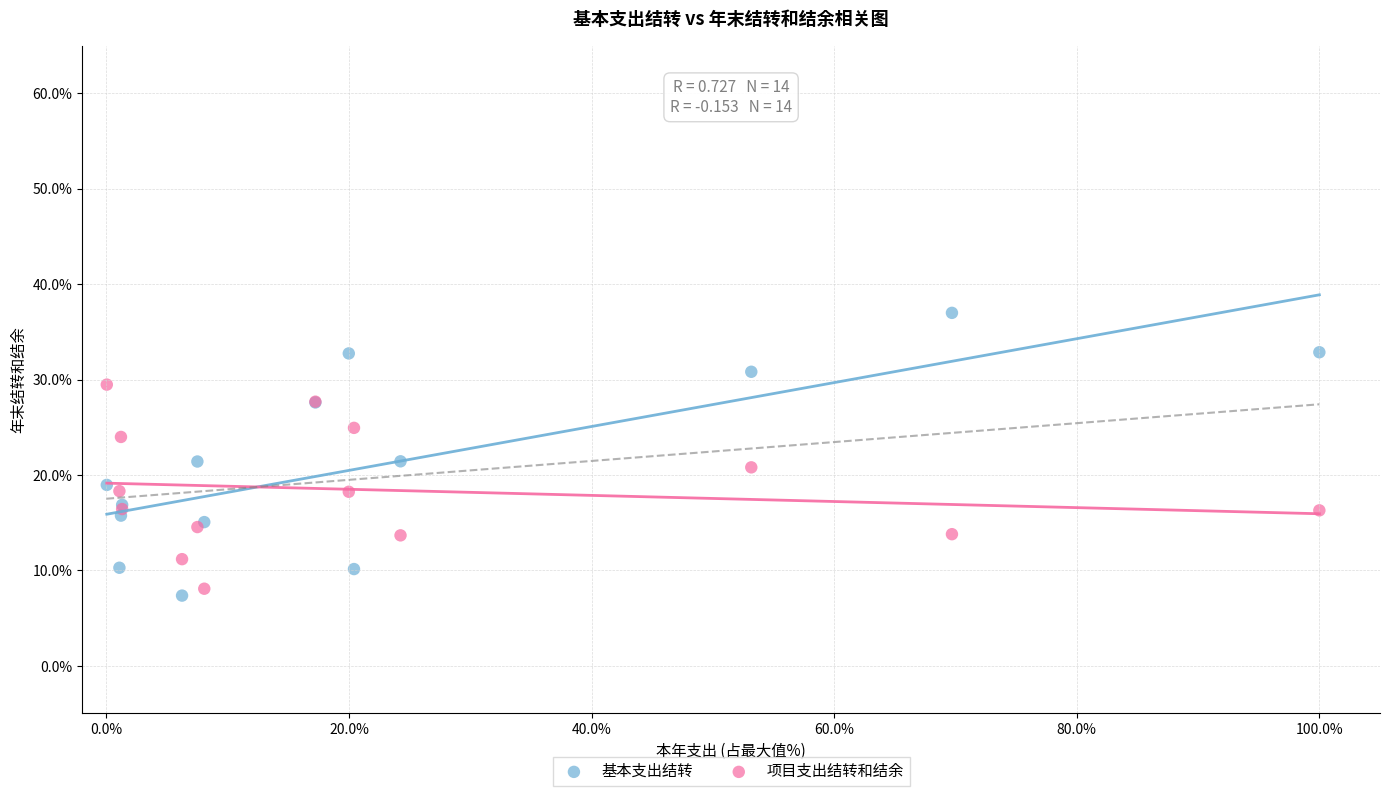

What is the X range (max minus min) for the scatter plot?

100.0